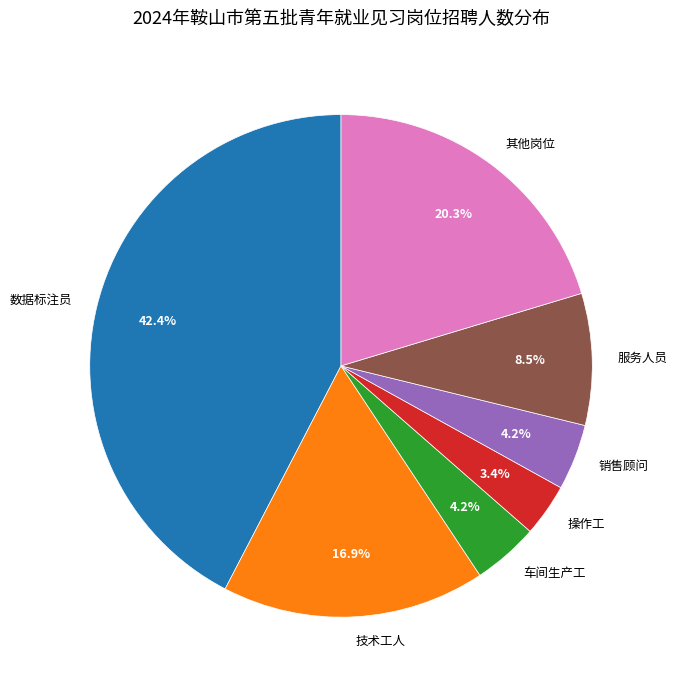

Which slice is the largest?

数据标注员